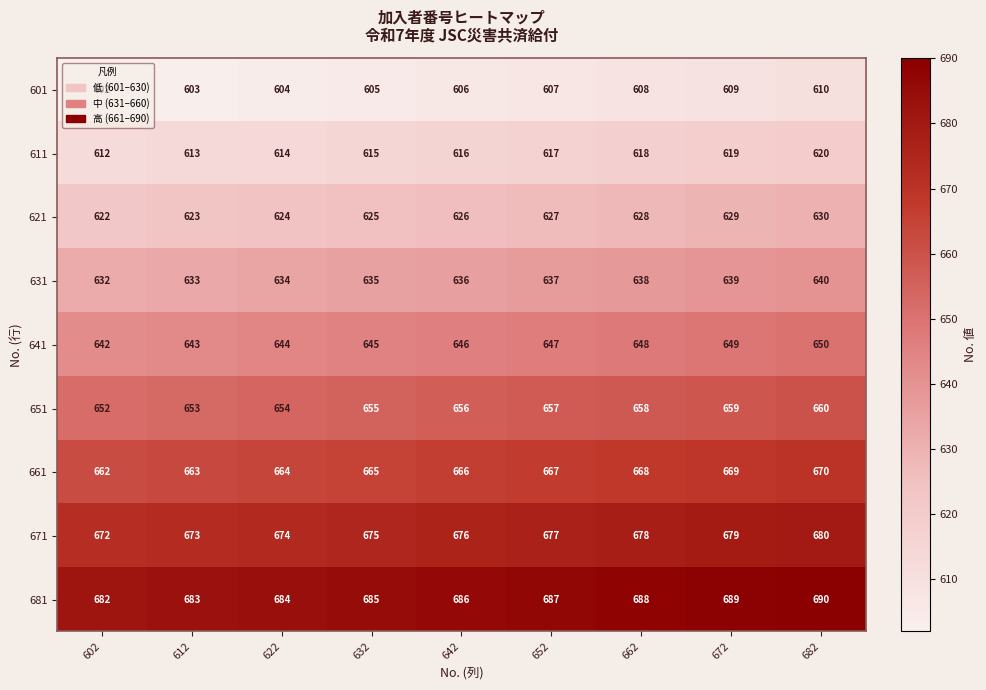

How many data points does each series have?

9